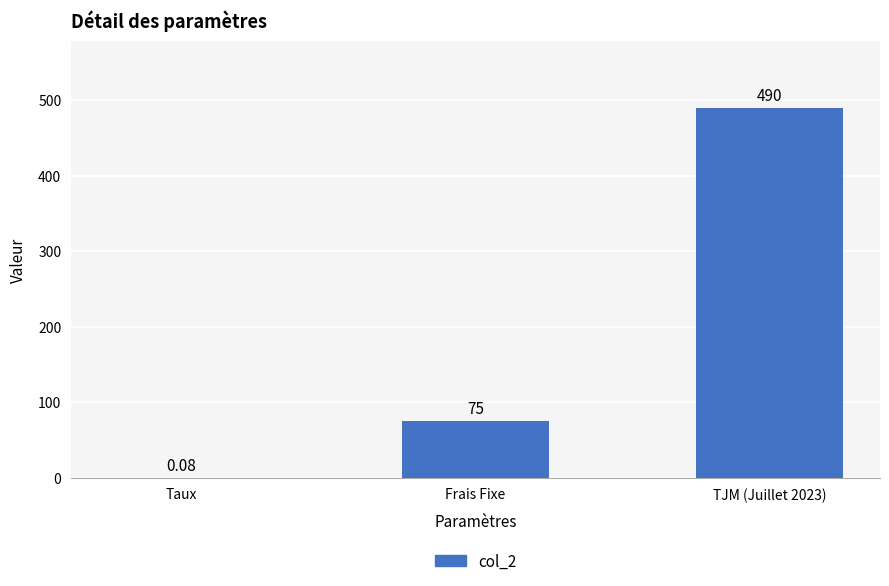

Where is the data nearest to the value 245?

Frais Fixe